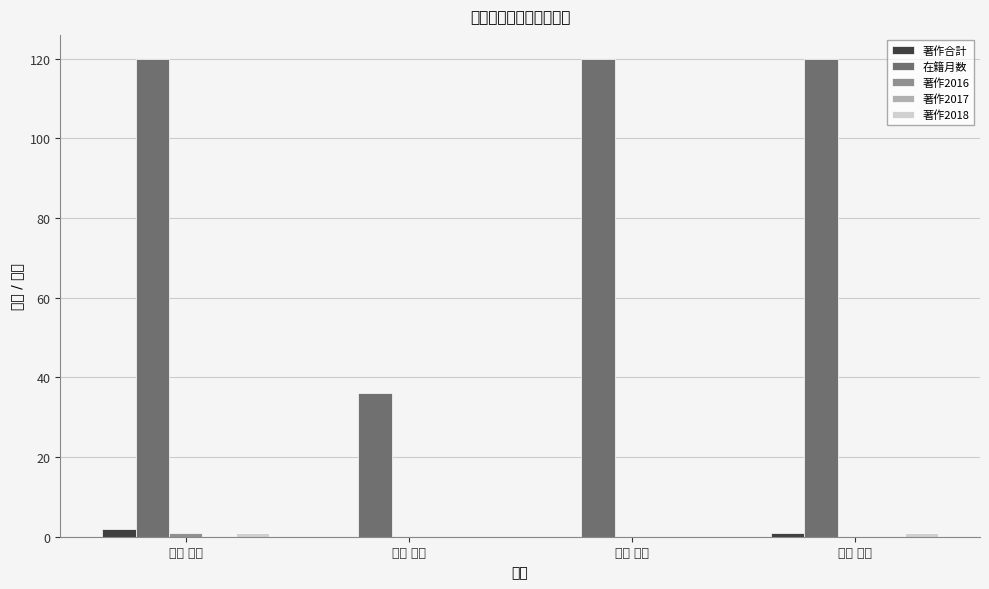

How many bars are there in total?

20